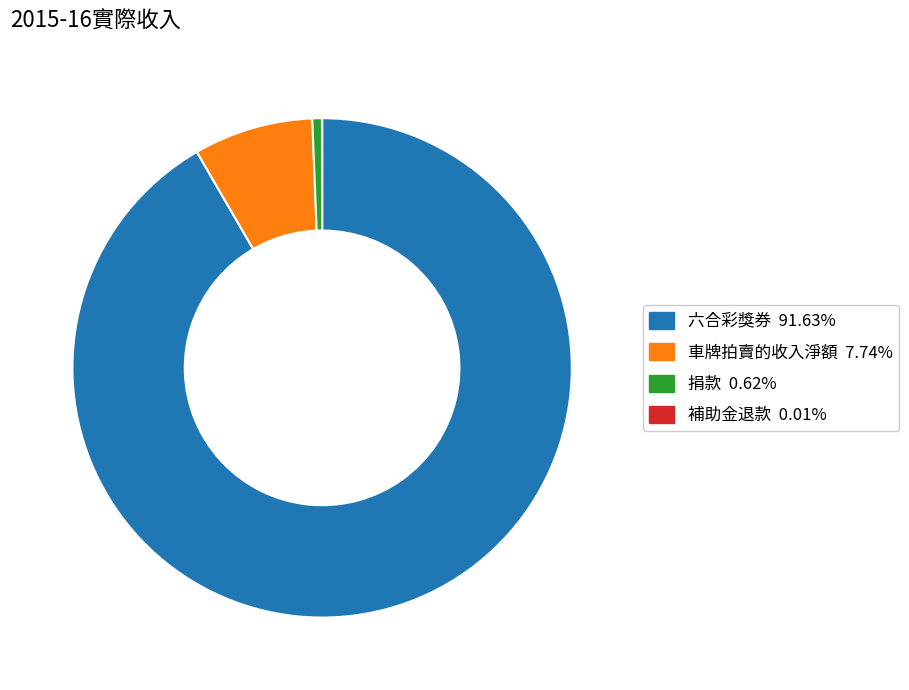

Is there any slice that represents more than half of the pie?

Yes